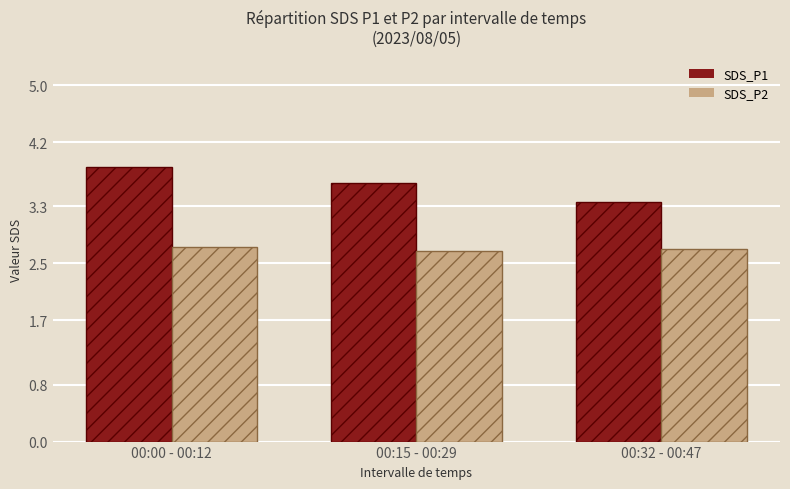

At how many categories does at least one series exceed 2?

3